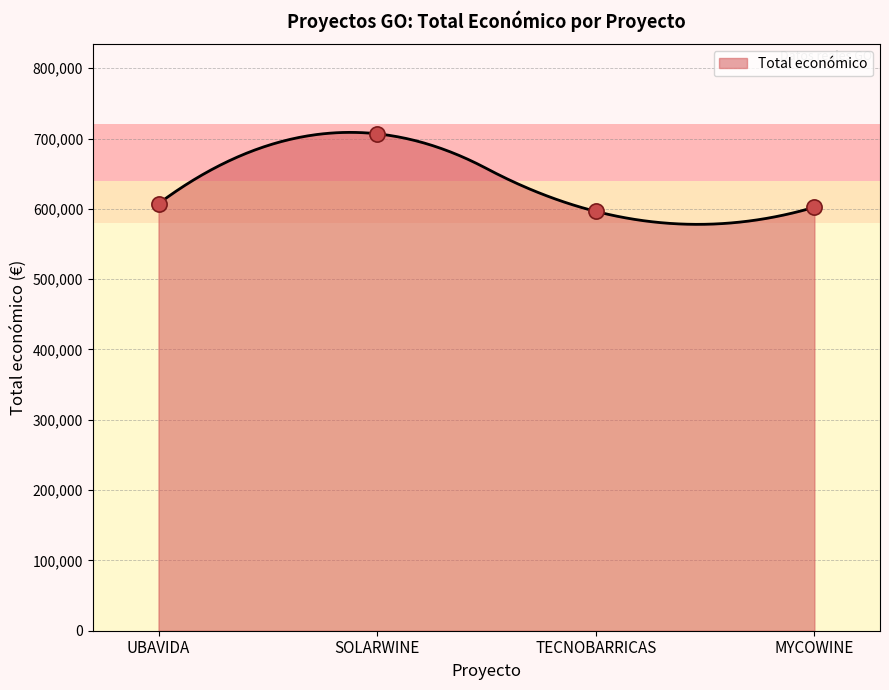

What is the ratio of the value at SOLARWINE to the value at TECNOBARRICAS?

1.2